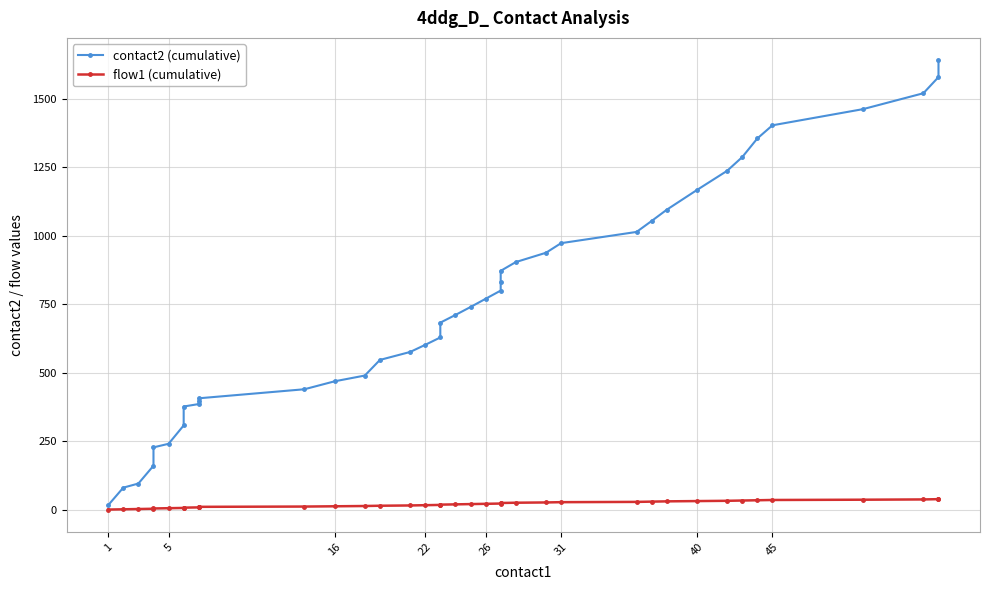

At how many categories does at least one series exceed 327?

33